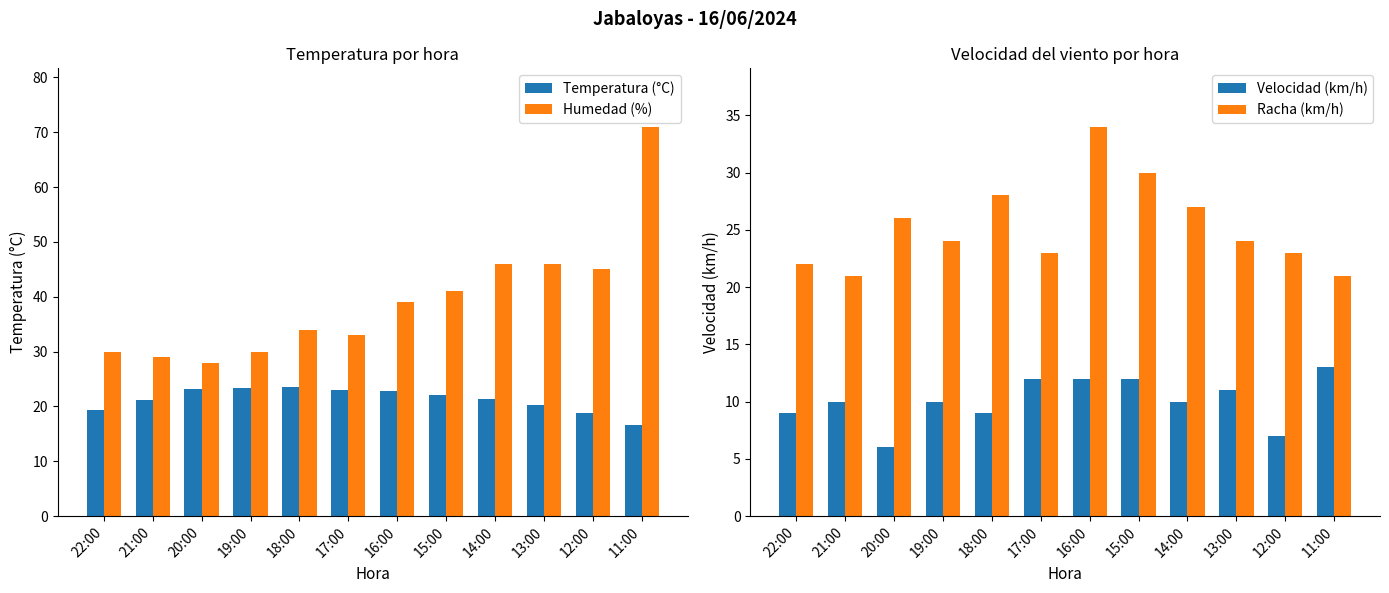

What is the spread (max minus min) of values at 15:00?

29.0